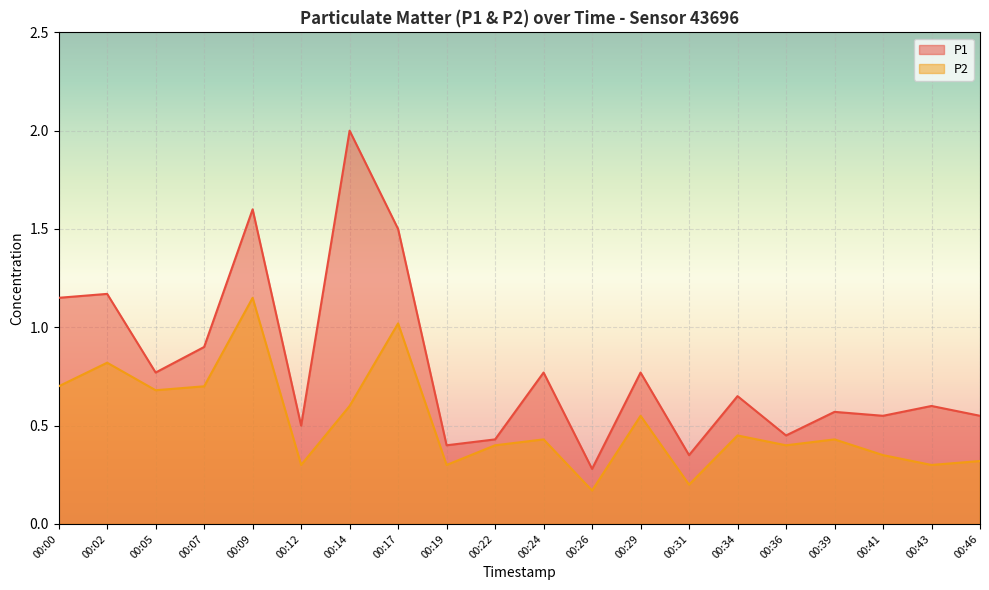

How many data points does each series have?

20